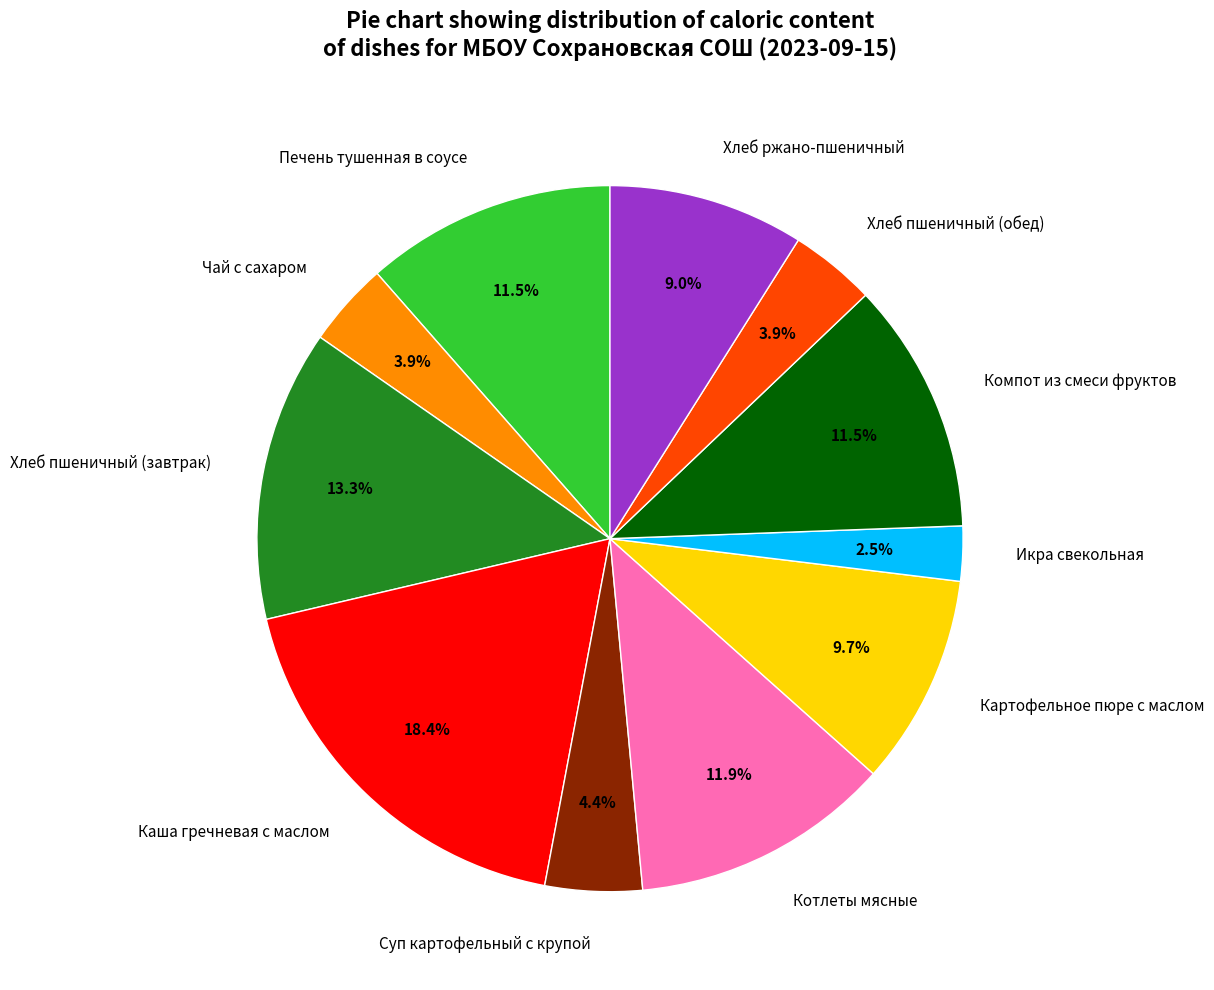

Between Компот из смеси фруктов and Хлеб пшеничный (обед), which is larger?

Компот из смеси фруктов